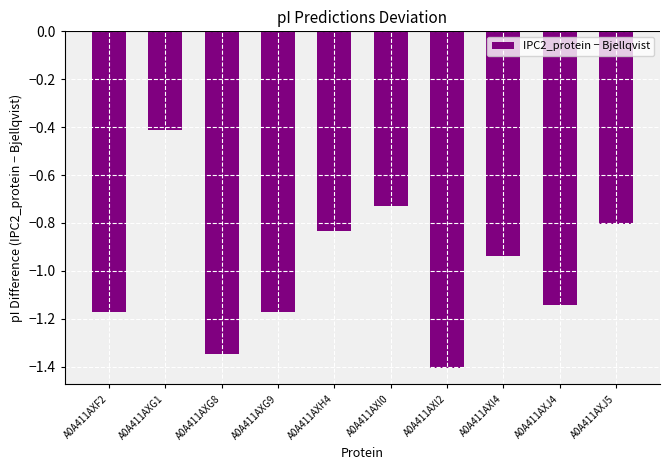

Is it true that the value at A0A411AXH4 is -0.2?

False